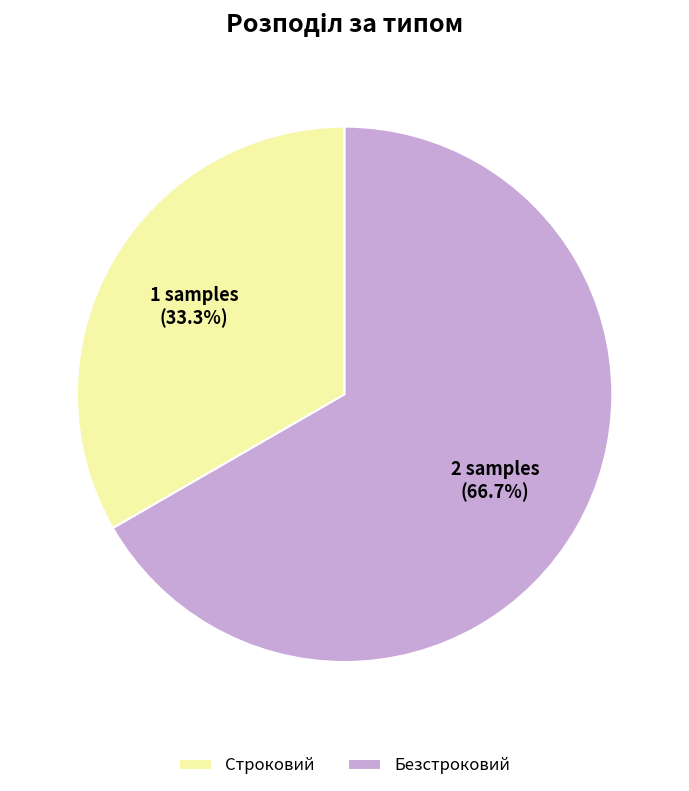

Does any single category account for the majority?

Yes